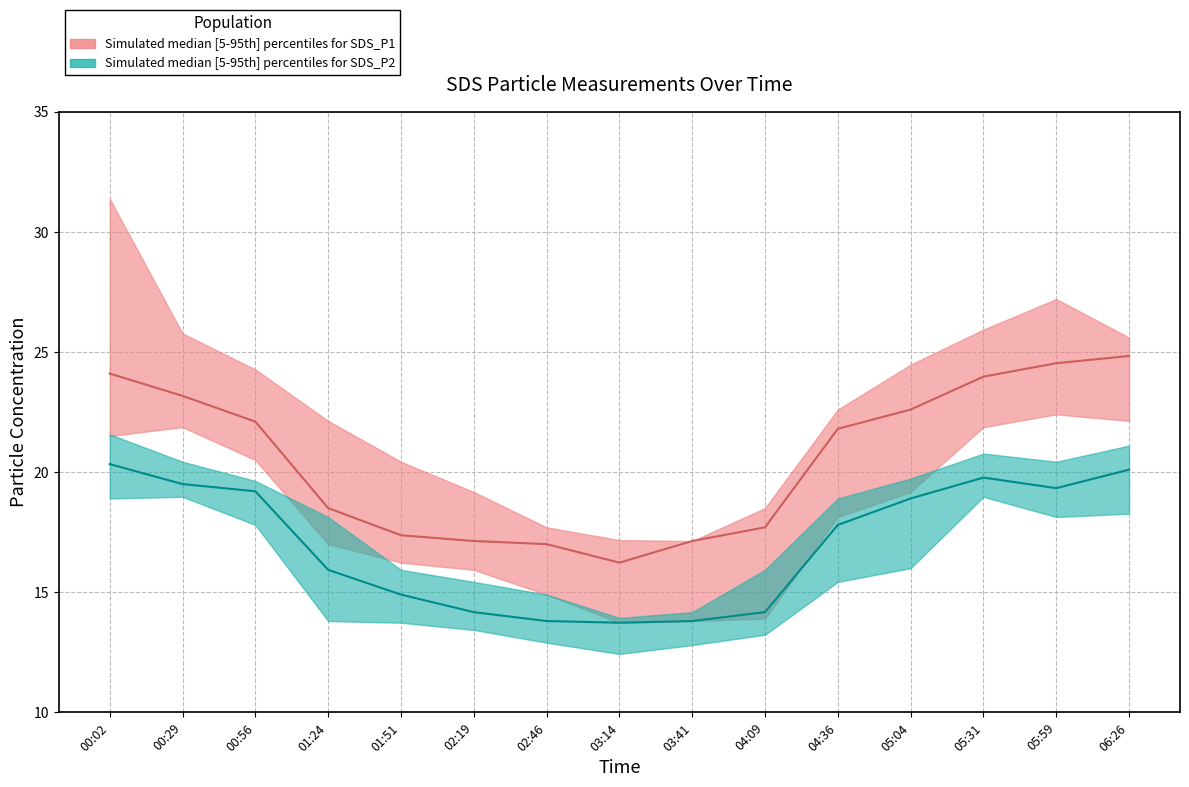

What is the value of the SDS_P2_lower point at the 5th from the left?

13.7